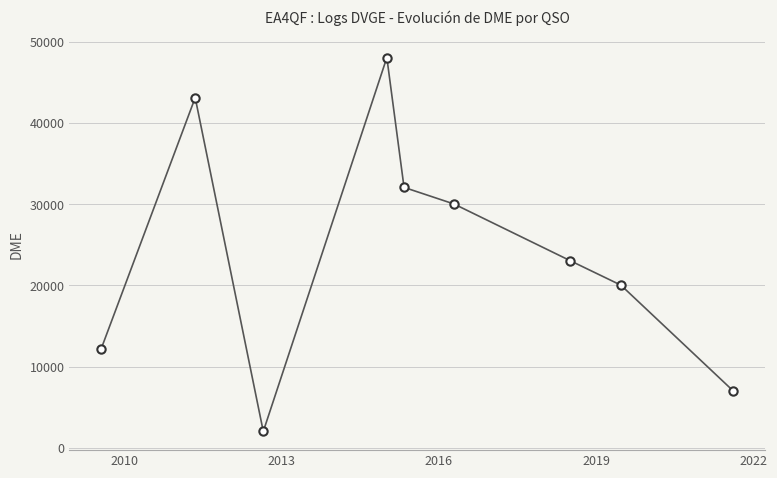

What is the value of the 8th point from the left?

20029